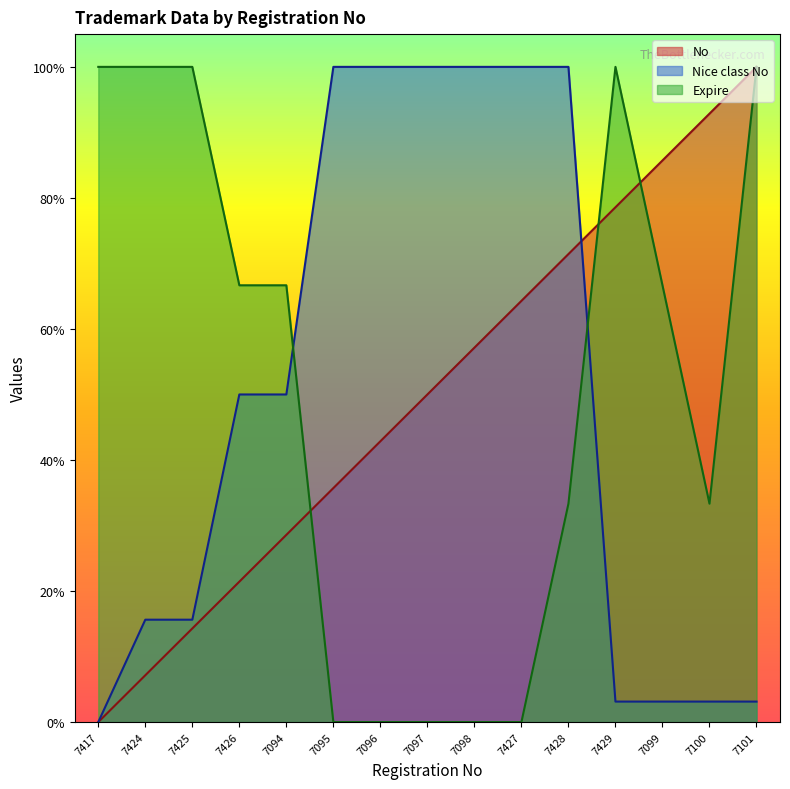

True or false: No has more than 0 points higher than both neighbors.

False